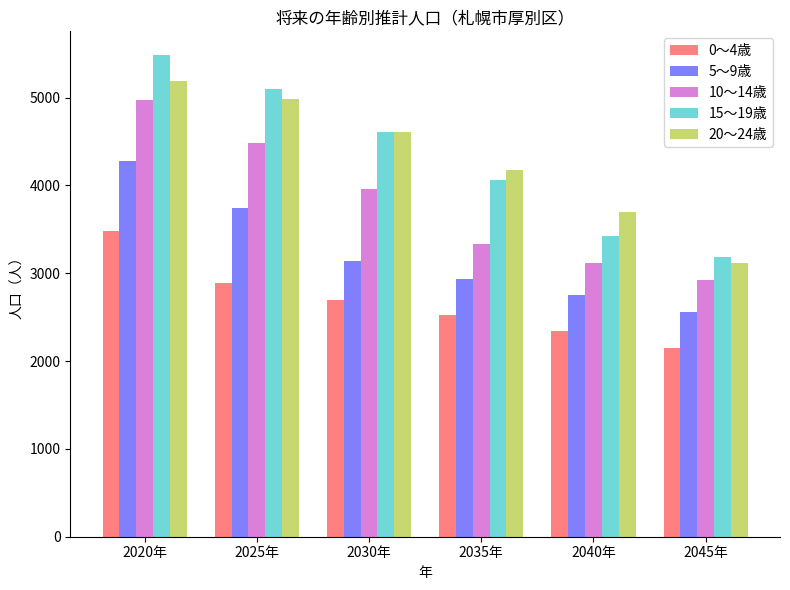

List the labels in order of 5～9歳 value, smallest first.

2045年, 2040年, 2035年, 2030年, 2025年, 2020年